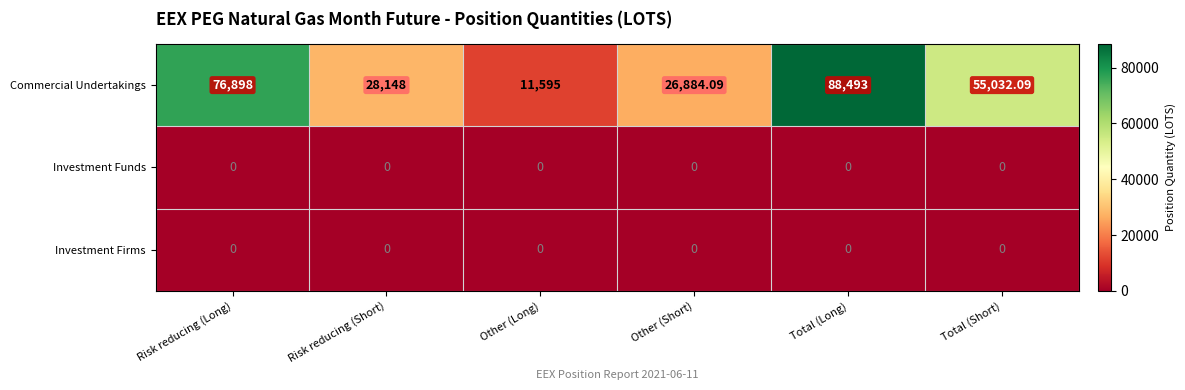

Which series has the largest total across all categories?

Commercial Undertakings